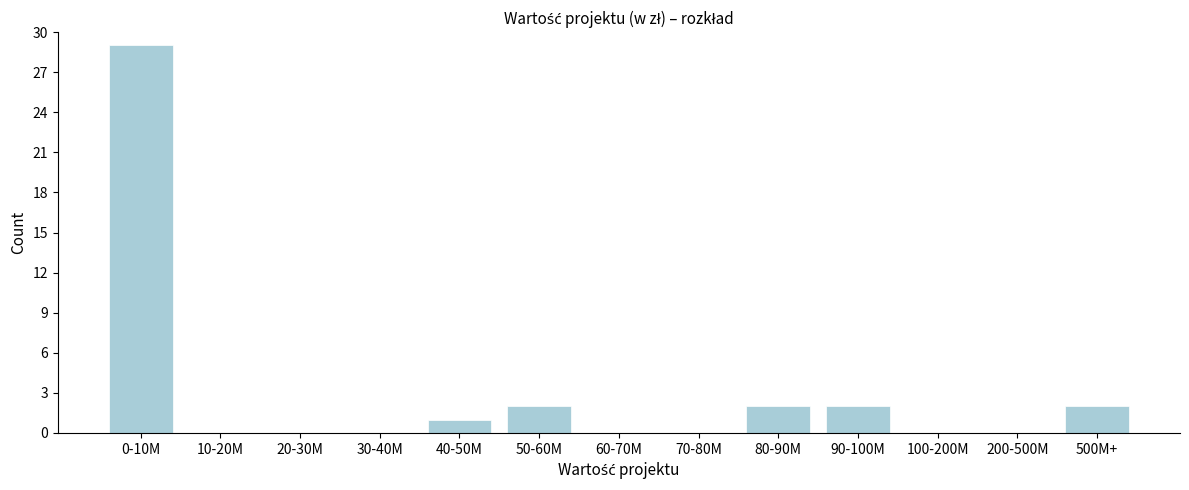

Reading left to right, transcribe all the data shown in this chart.

0-10M=29	10-20M=0	20-30M=0	30-40M=0	40-50M=1	50-60M=2	60-70M=0	70-80M=0	80-90M=2	90-100M=2	100-200M=0	200-500M=0	500M+=2